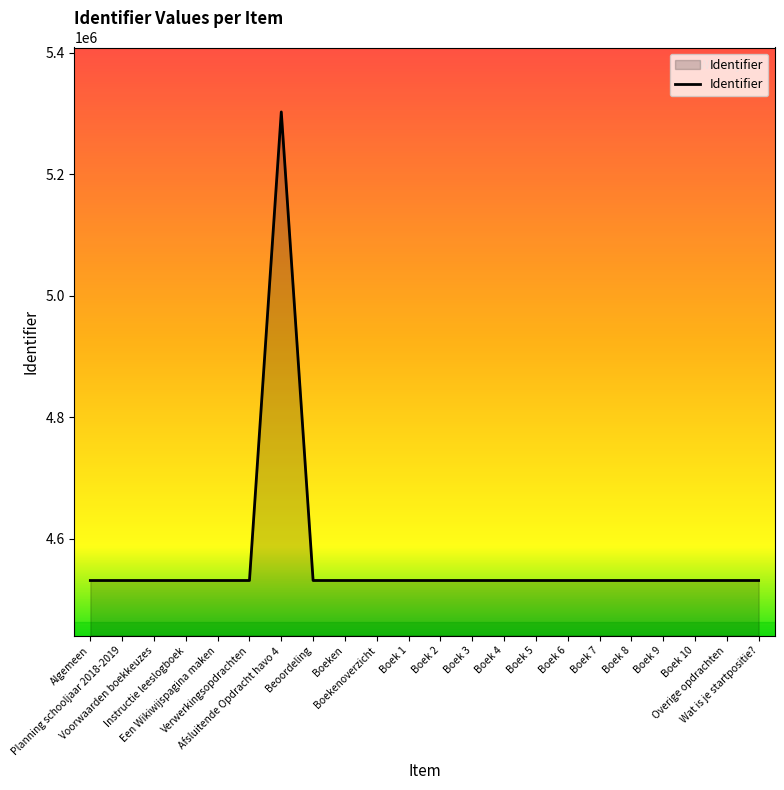

What is the maximum value shown in the chart?

5302624